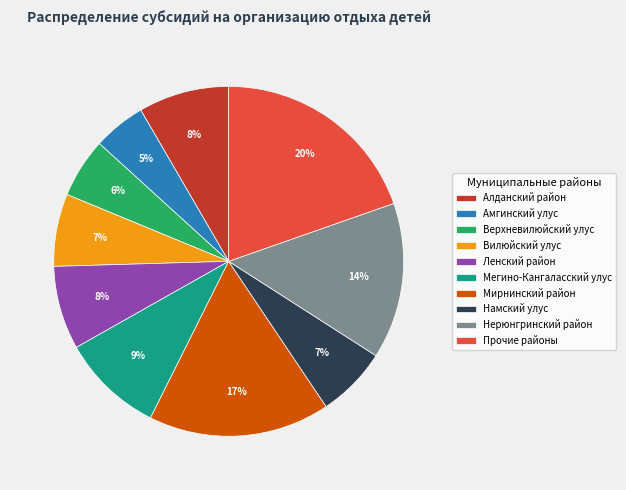

To the nearest percent, what percentage of the pie is Амгинский улус?

5%